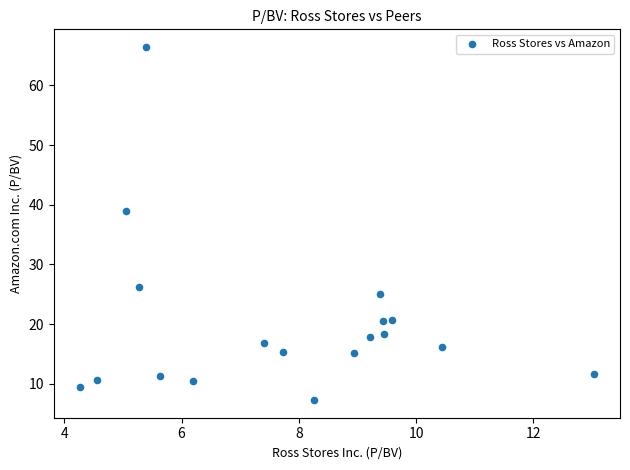

What Y value in the scatter plot is closest to 36?

38.9